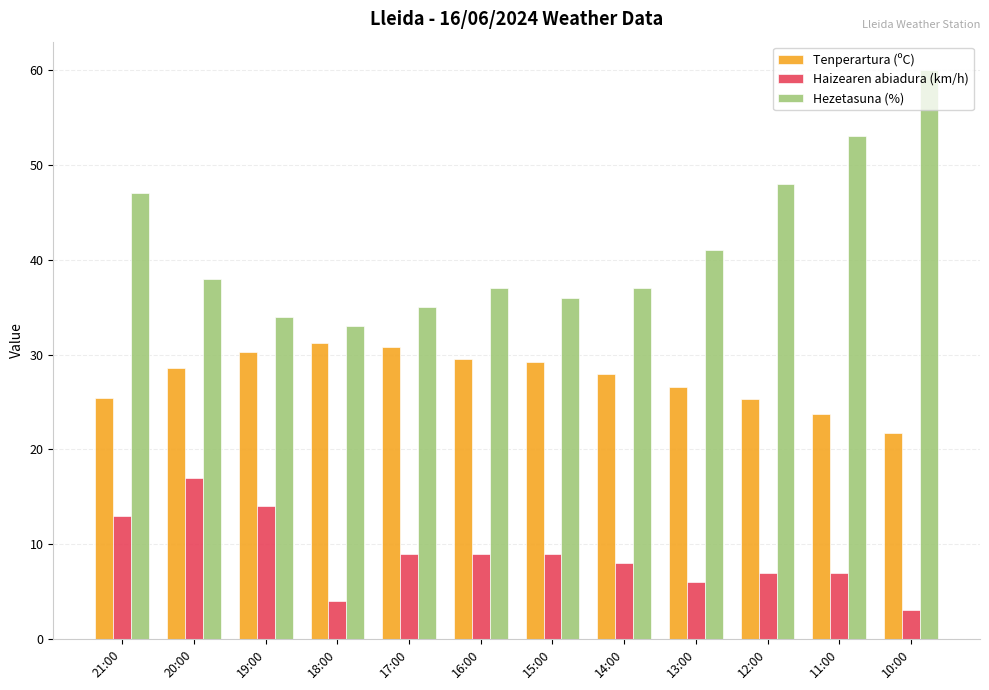

How many bars are there in total?

36